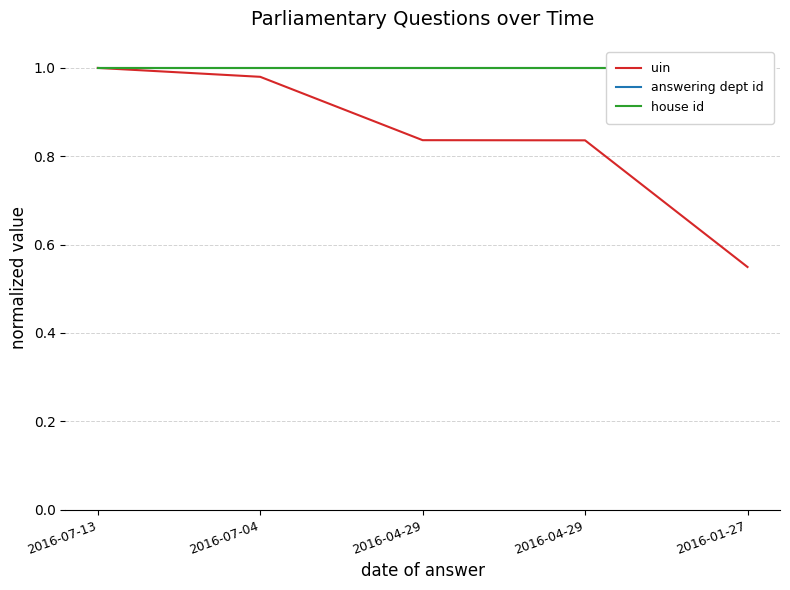

Is the value of answering dept id at 2016-07-04 greater than the value of uin at 2016-07-13?

No